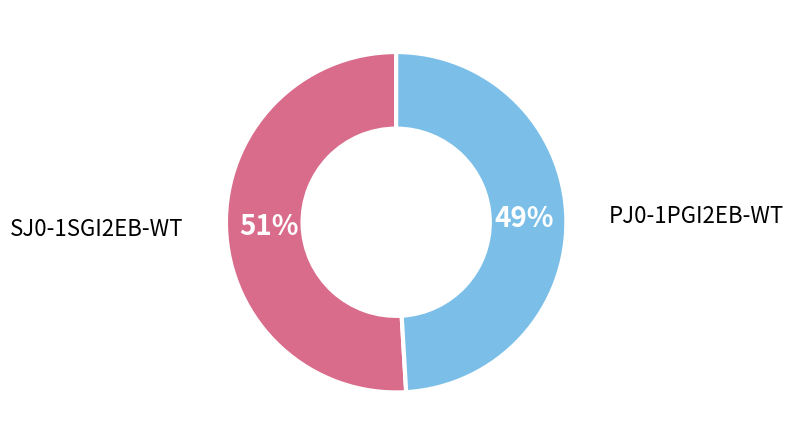

To the nearest percent, what is the average slice percentage?

50%